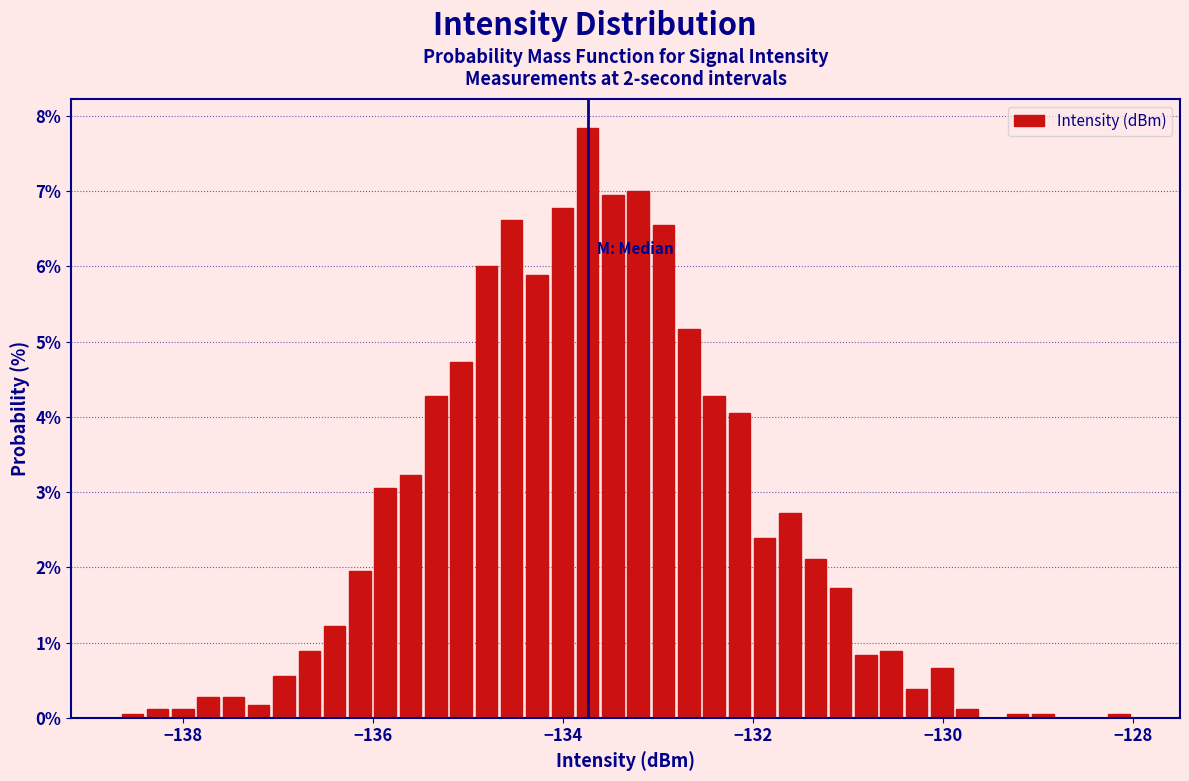

Around what value on the x-axis is the tallest bar? Give the approximate position of its centre, as read against the axis.

-133.8